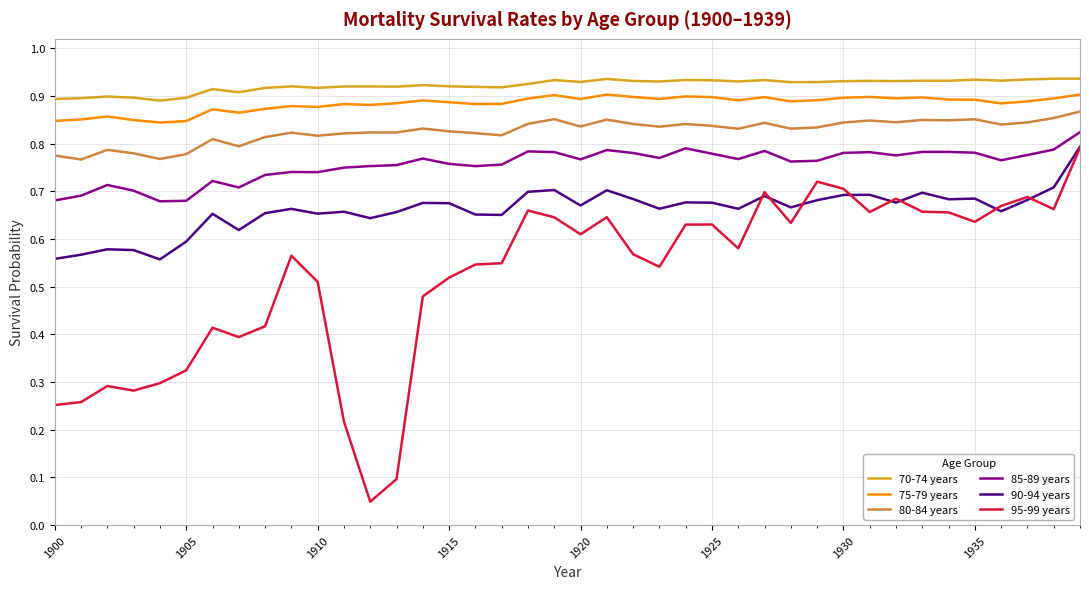

Which series has the largest range (max minus min)?

95-99 years